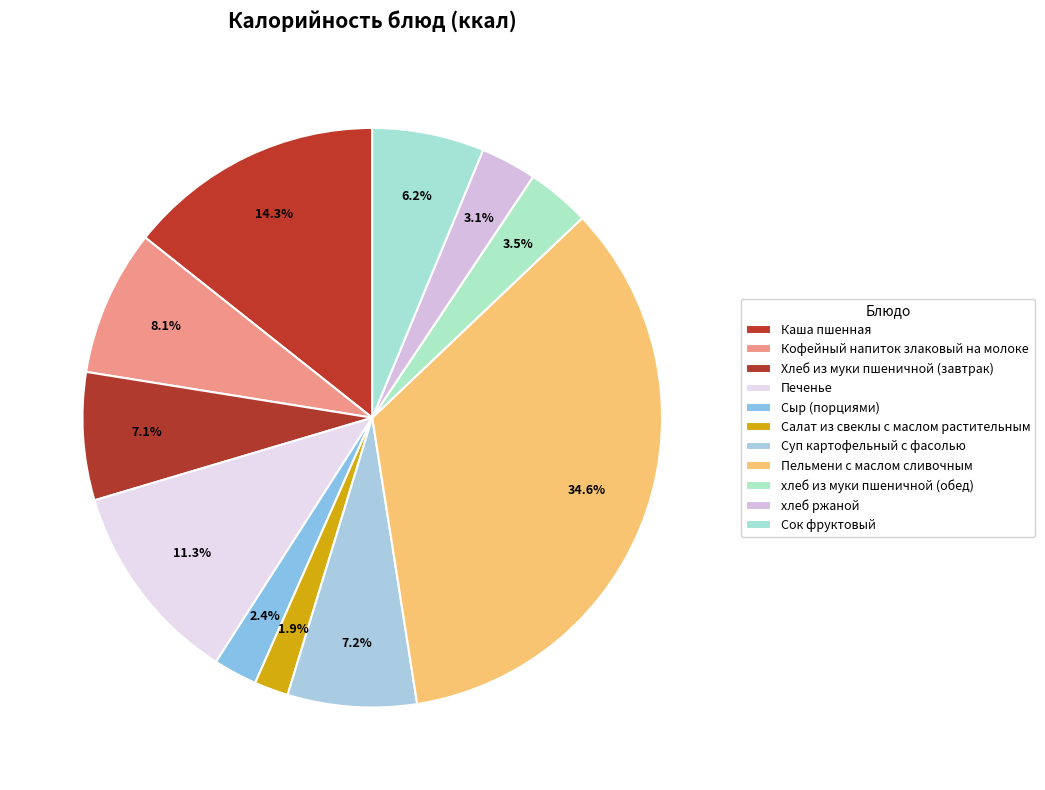

The хлеб ржаной slice represents 16% of the pie. True or false?

False